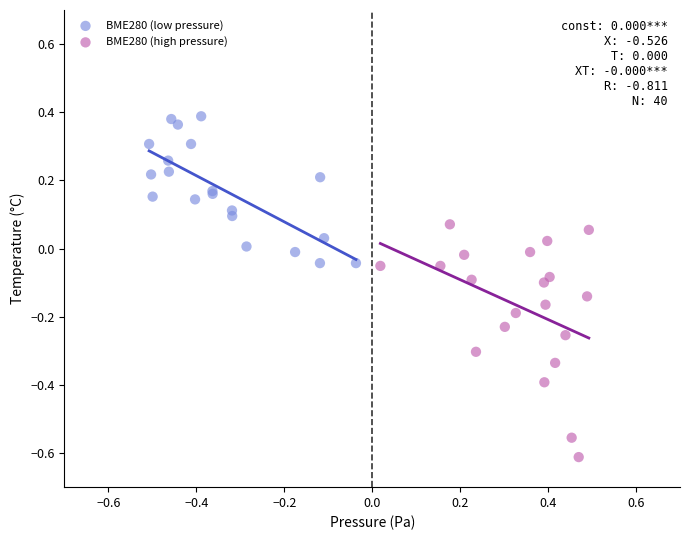

What are all the series names shown in the legend?

BME280 (low pressure), BME280 (high pressure)